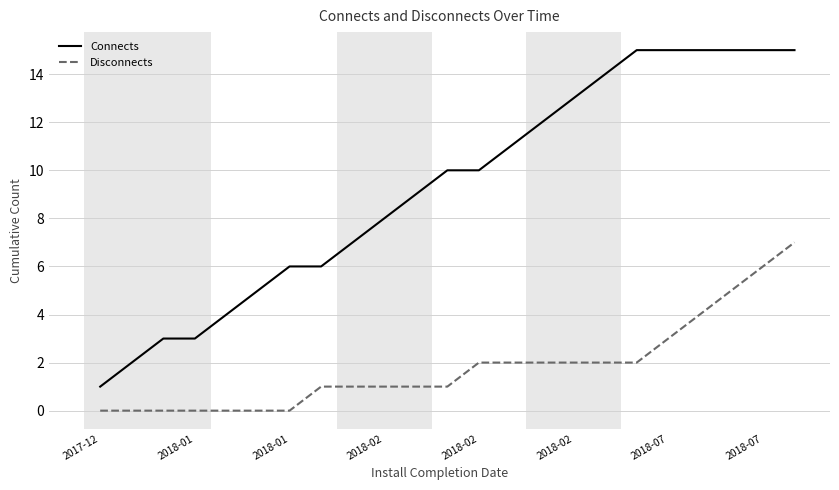

True or false: Connects and Disconnects cross at least once.

False